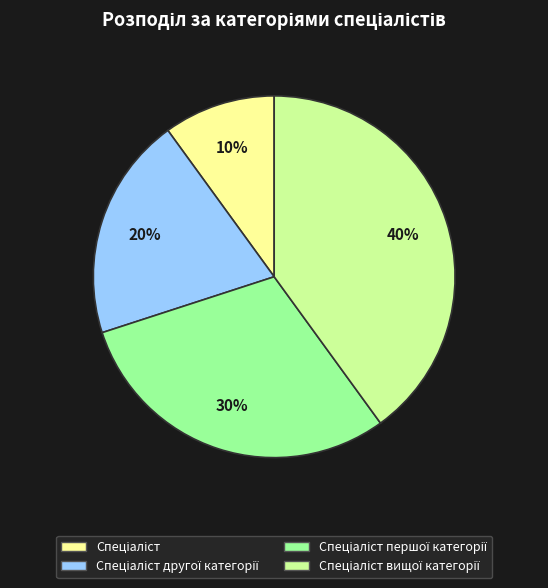

To the nearest percent, what is the average slice percentage?

25%